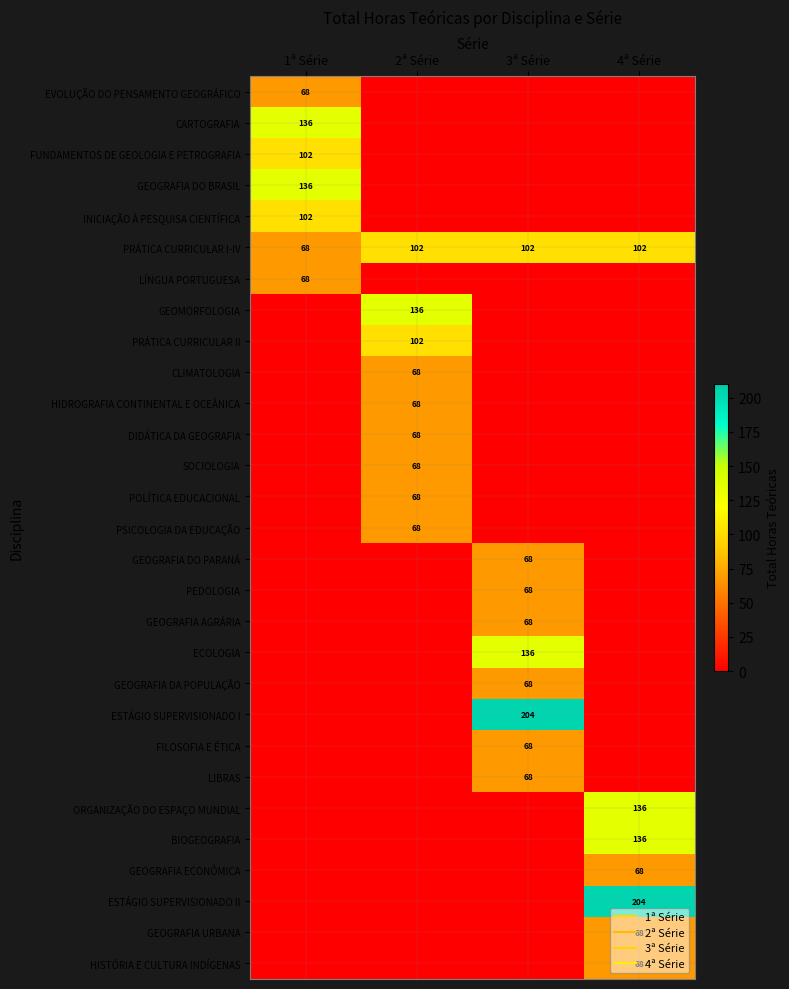

What is the sum of all CARTOGRAFIA values?

136